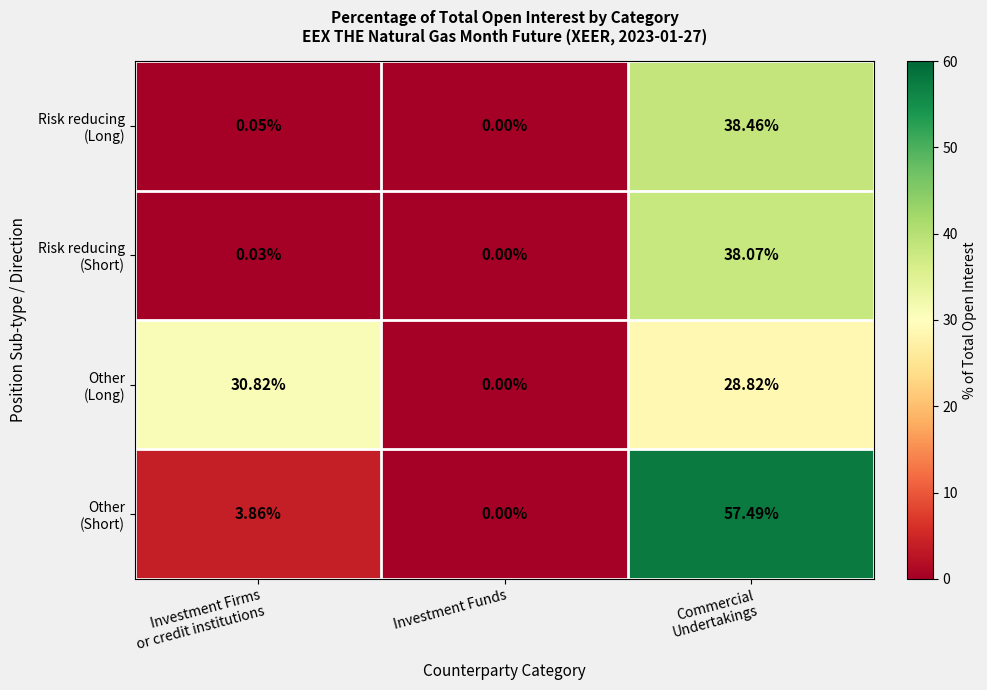

Which label corresponds to the smallest value in the chart?

Investment Funds